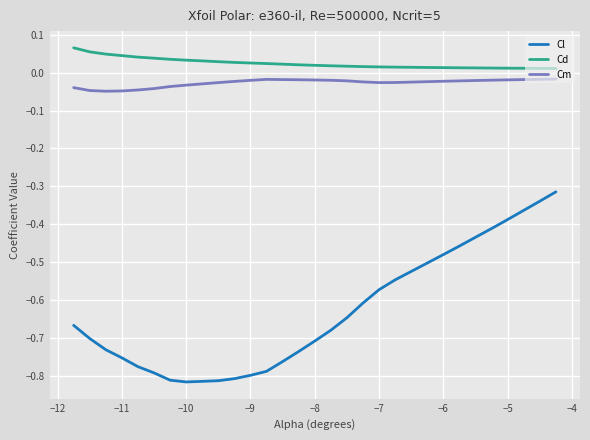

Which series has the largest range (max minus min)?

Cl